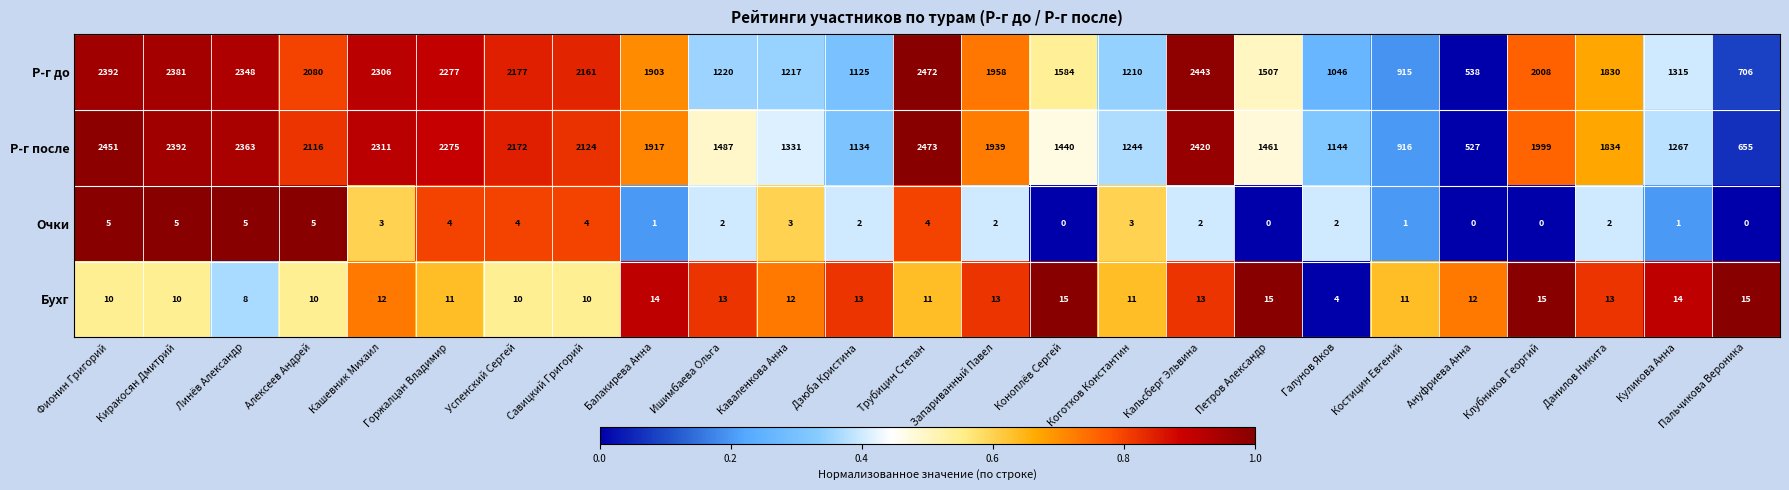

At how many categories does at least one series exceed 0?

25